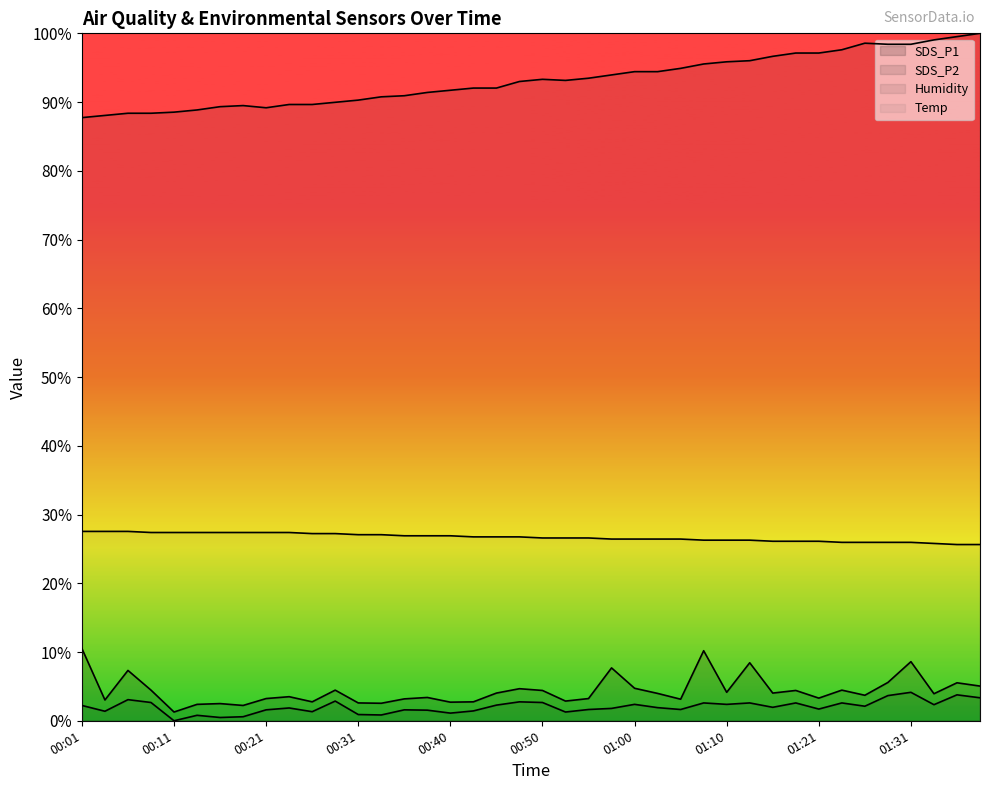

Rank the series at 01:15 from highest to lowest value.

Humidity, Temp, SDS_P1, SDS_P2